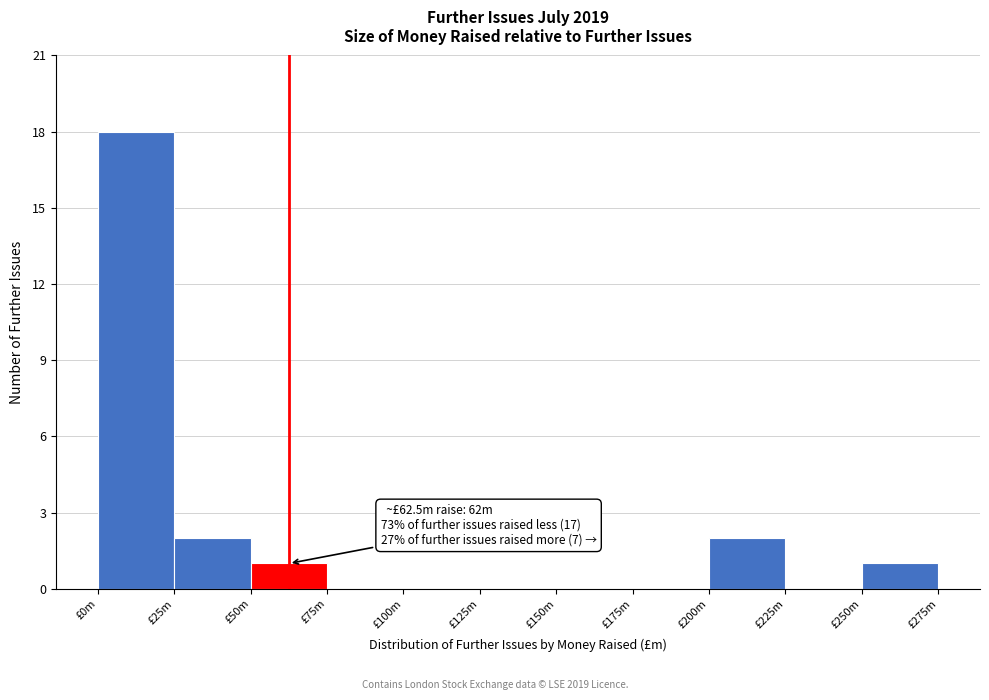

Reading right to left, what are all the values shown in this chart?

£250m=1	£225m=0	£200m=2	£175m=0	£150m=0	£125m=0	£100m=0	£75m=0	£50m=1	£25m=2	£0m=18